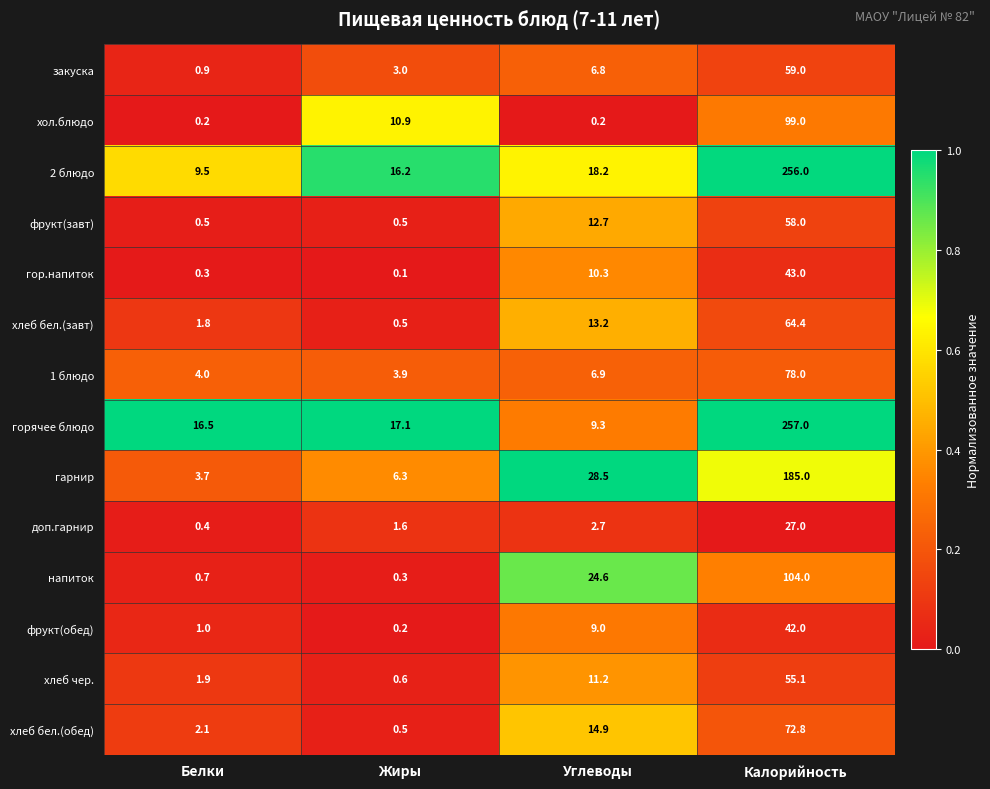

At which category is the sum across all series the highest?

Калорийность